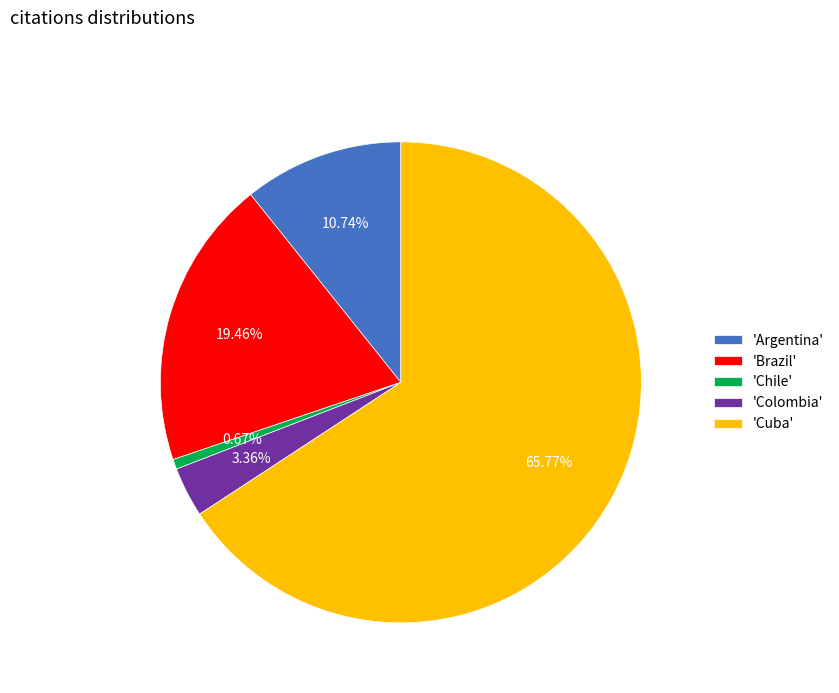

Rank the categories by value from lowest to highest.

'Chile', 'Colombia', 'Argentina', 'Brazil', 'Cuba'